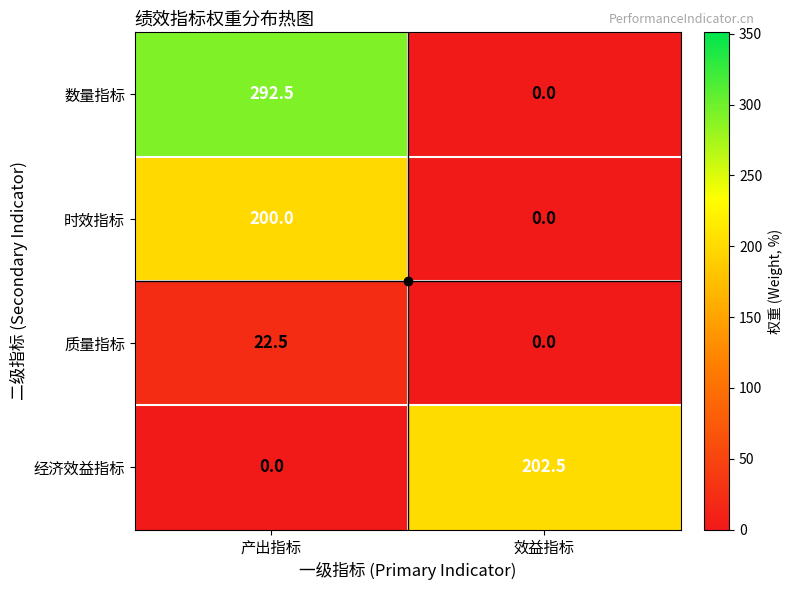

Which series has the widest spread of values?

数量指标